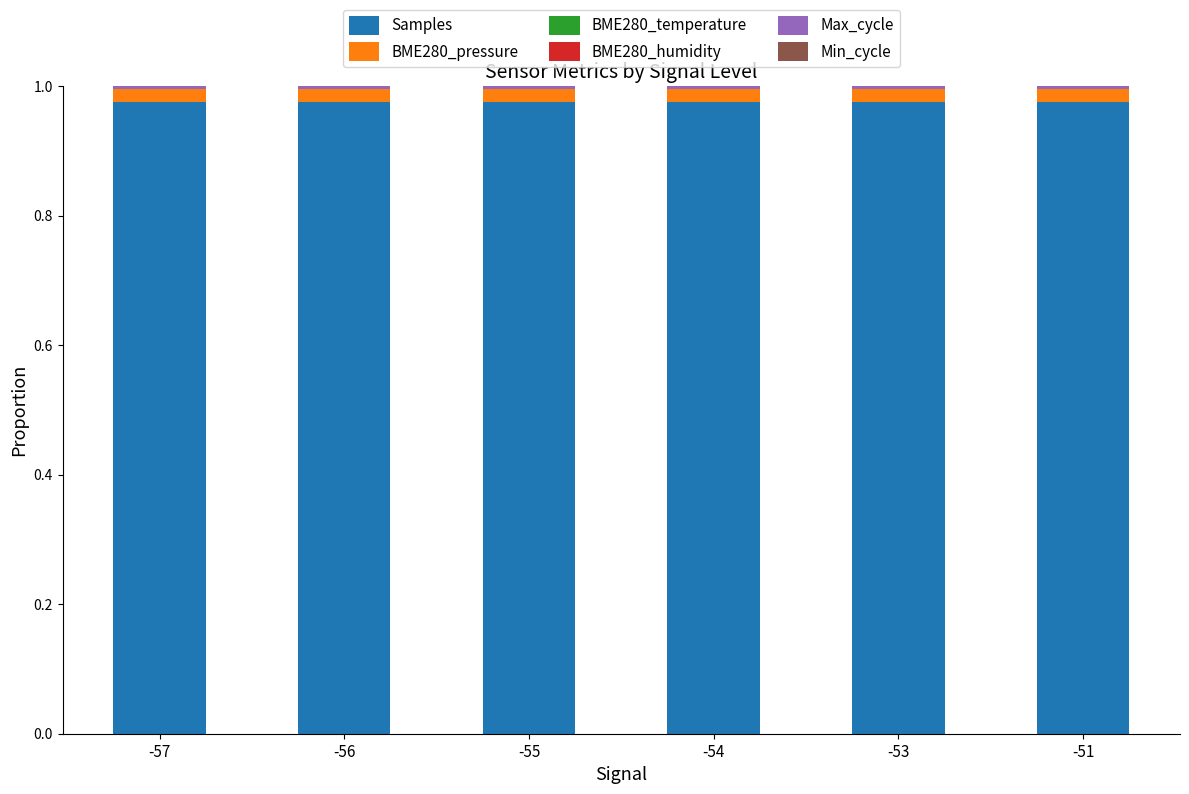

Are the bars grouped side by side (vs. stacked)?

No